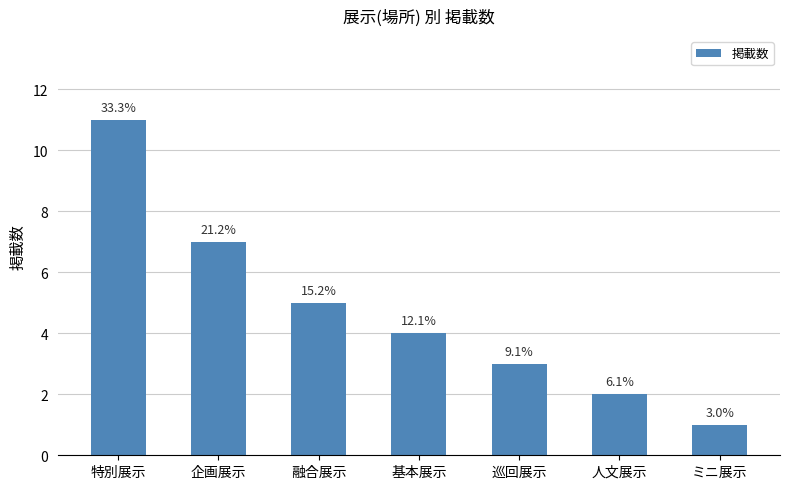

How many bars are there in total?

7